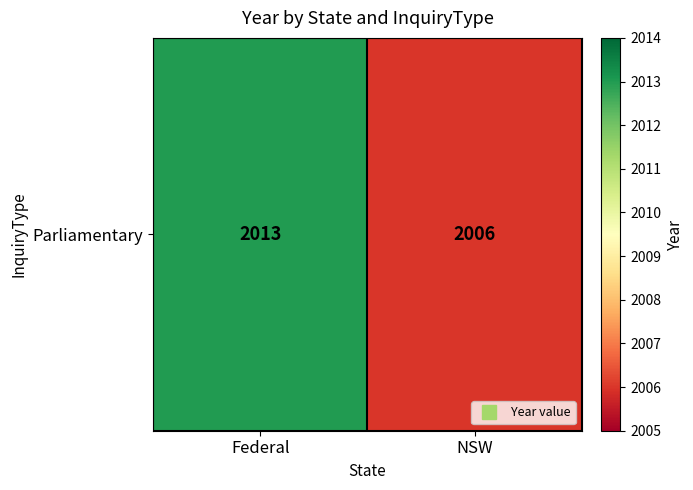

How many values are below 2013?

1